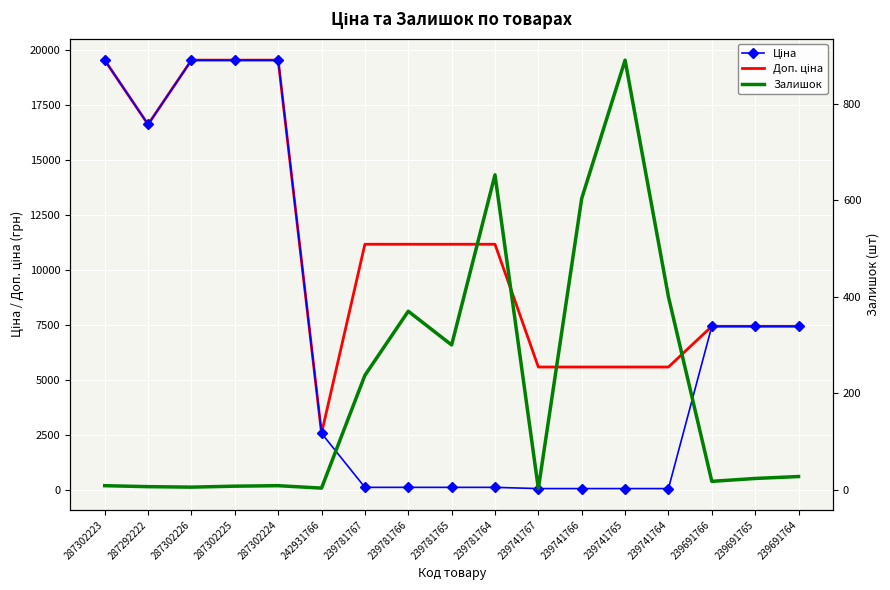

Which series has the largest total across all categories?

Доп. ціна